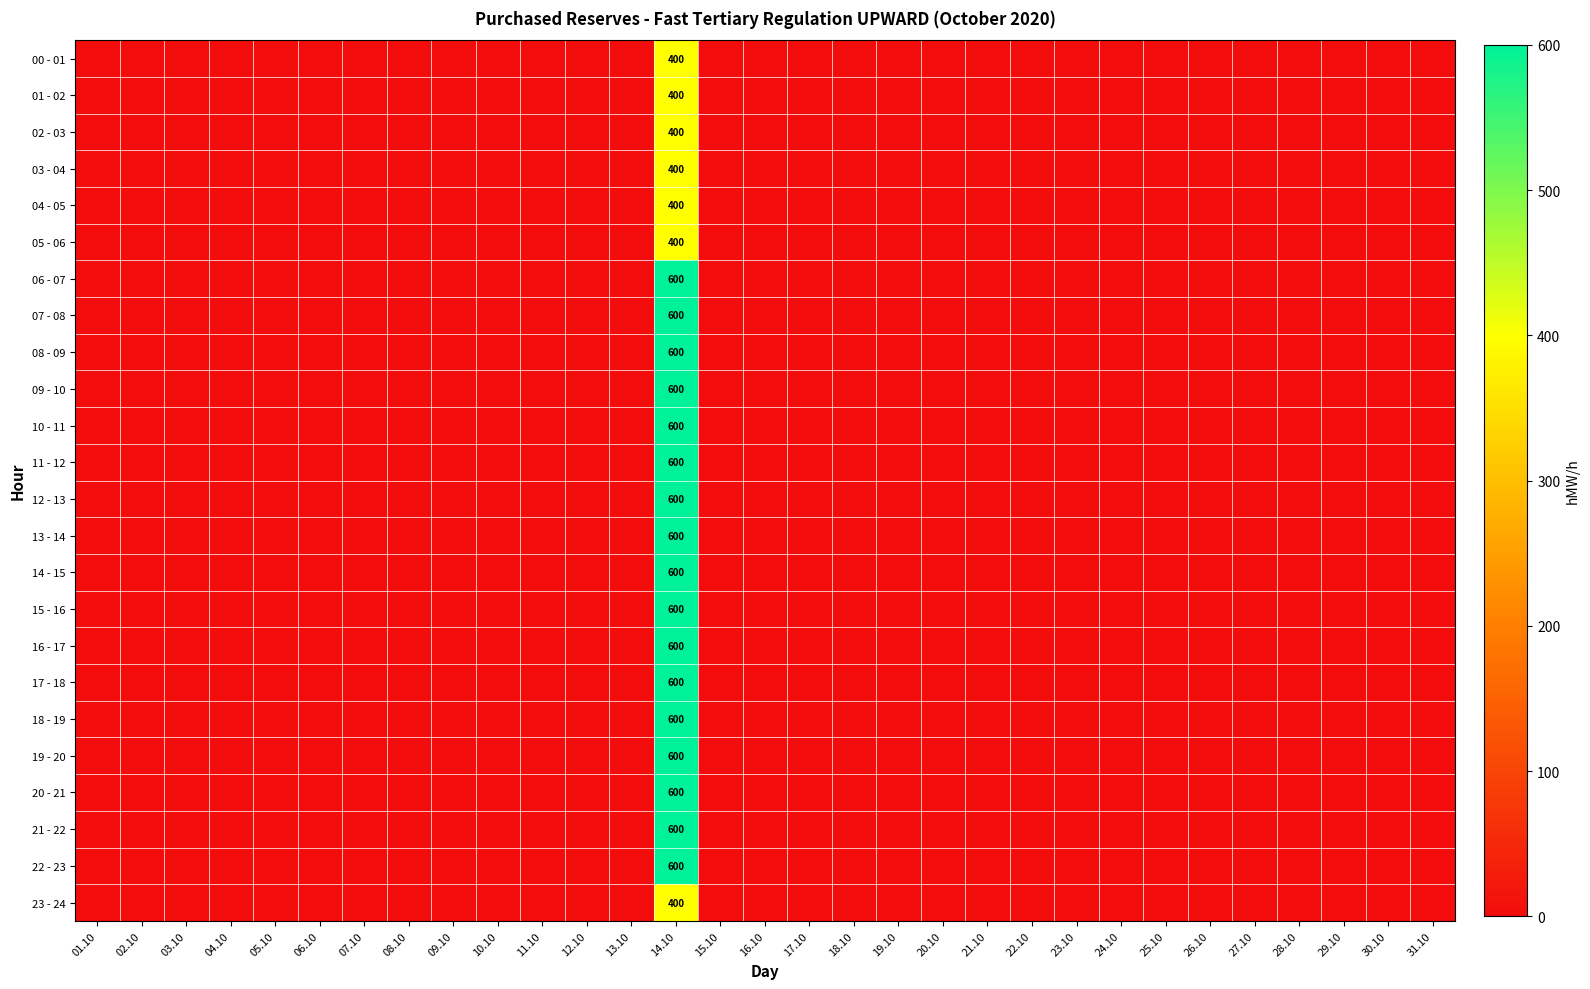

What is the maximum value for 02 - 03?

400